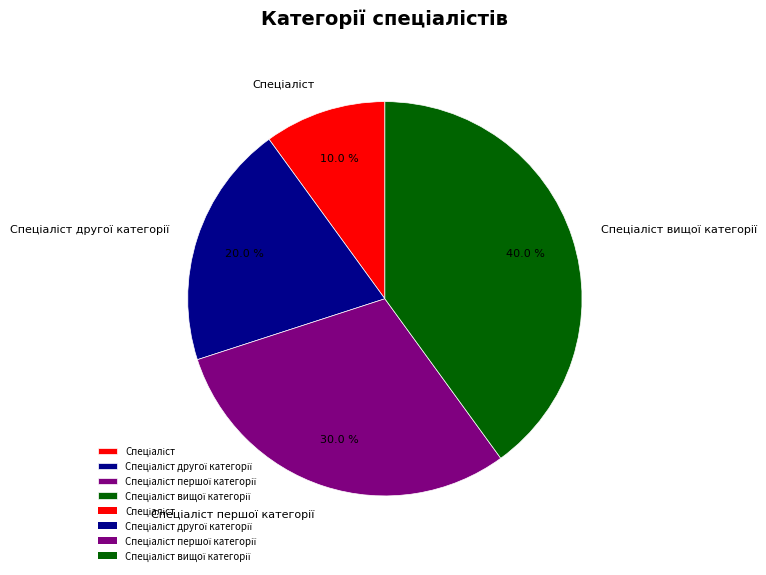

Is there any slice that represents more than half of the pie?

No